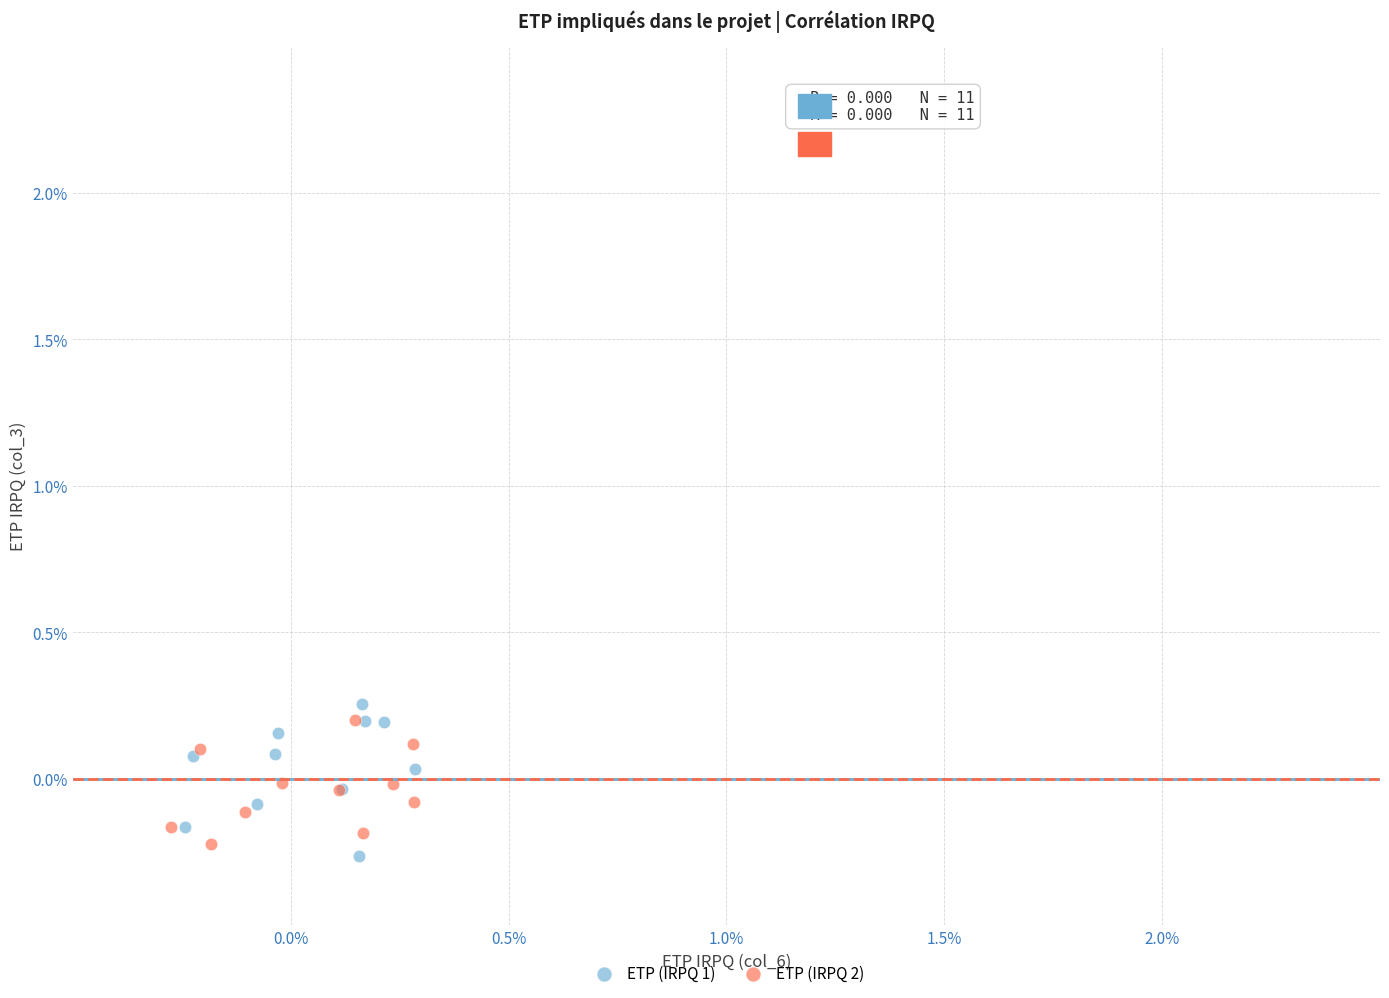

What are all the series names shown in the legend?

ETP (IRPQ 1), ETP (IRPQ 2)